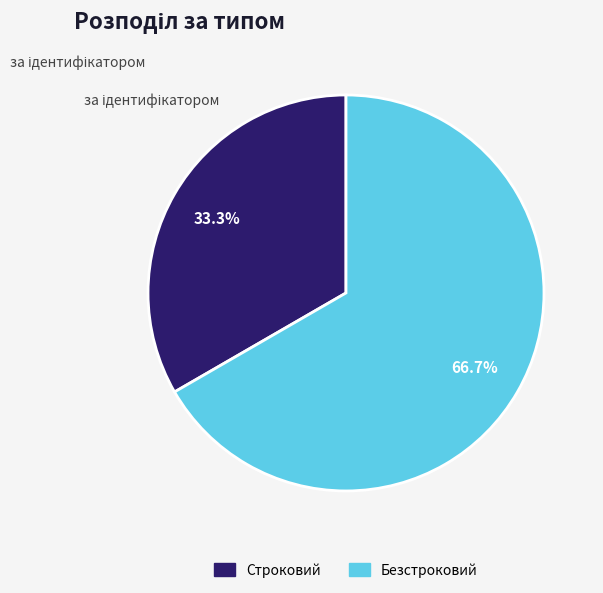

What percentage is the Безстроковий slice, to the nearest percent?

67%